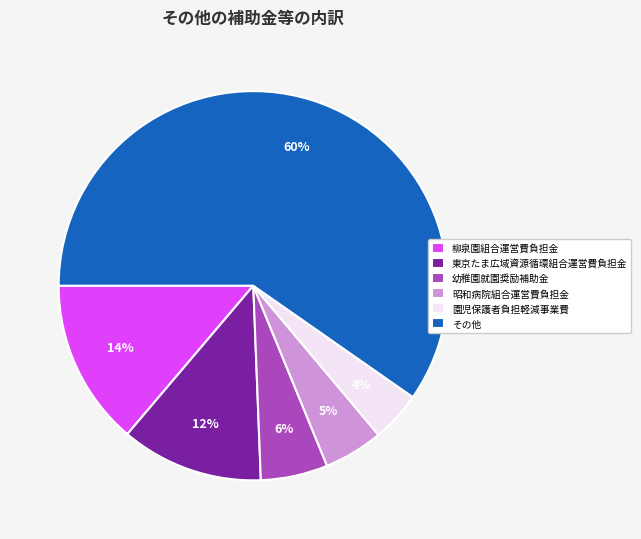

Combined, do 東京たま広域資源循環組合運営費負担金 and 柳泉園組合運営費負担金 account for over 50%?

No